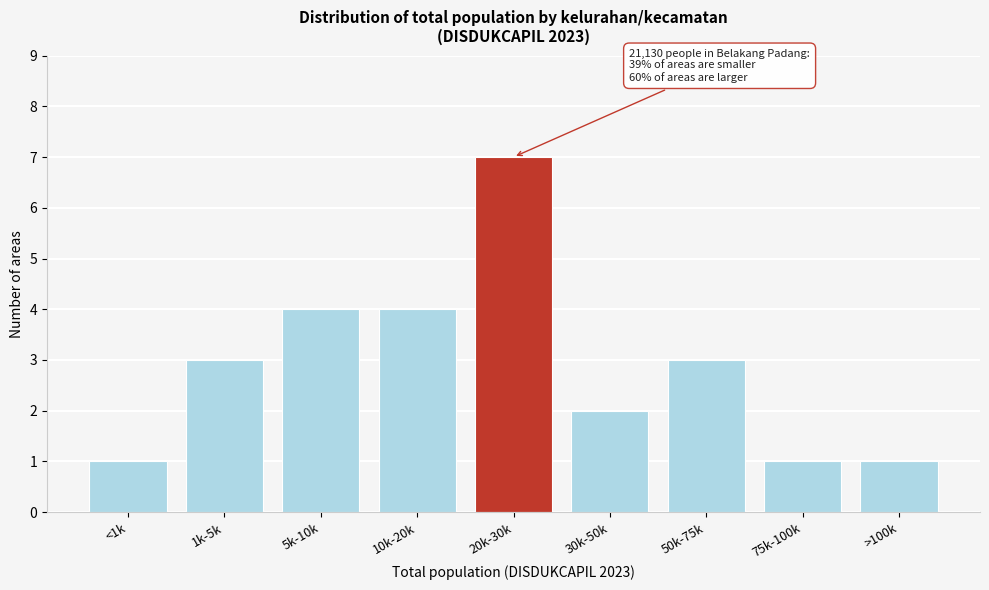

Reading left to right, extract all data points from this chart.

1	3	4	4	7	2	3	1	1